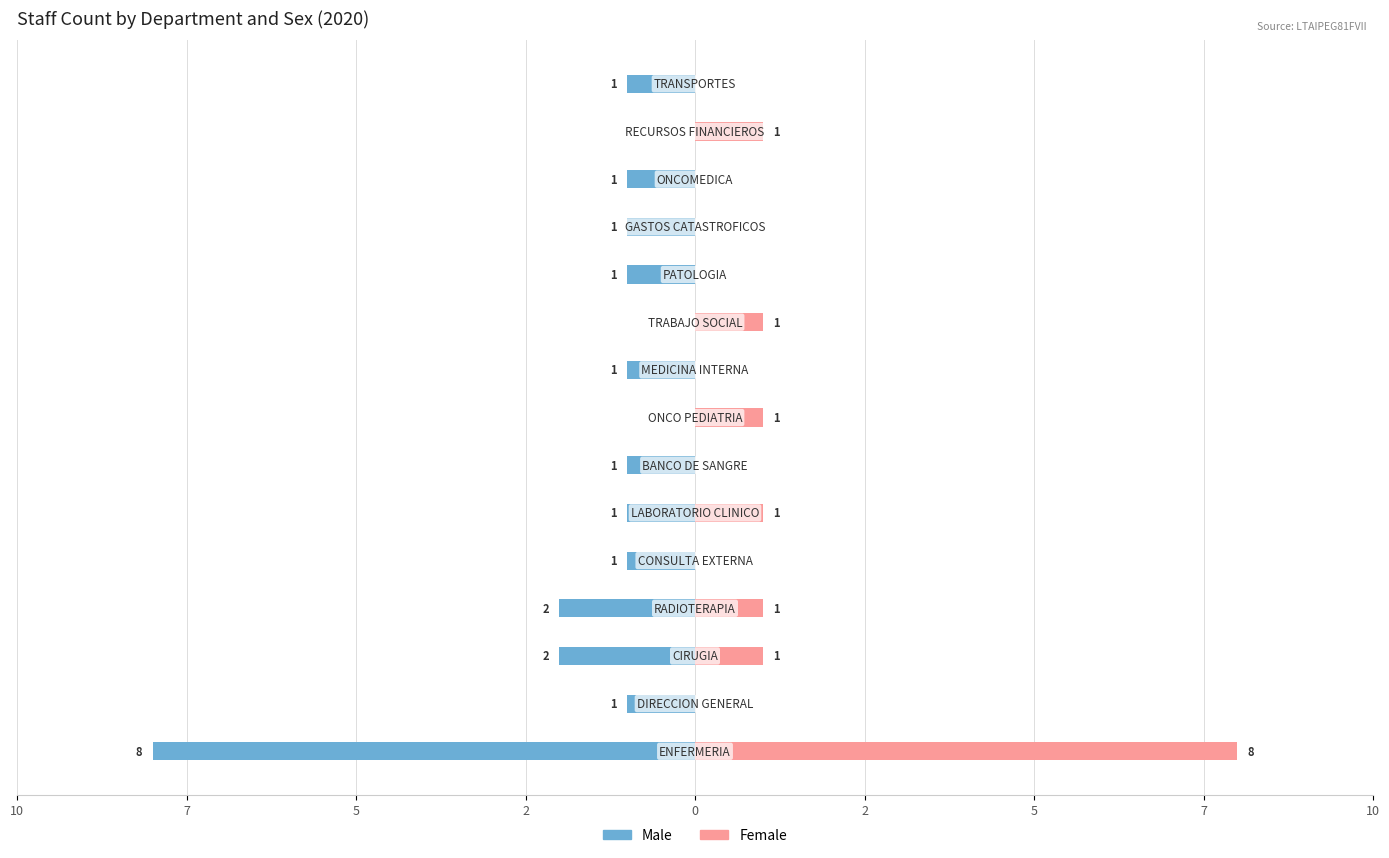

Reading left to right, list all the values displayed in this chart.

Male: -8	-1	-2	-2	-1	-1	-1	0	-1	0	-1	-1	-1	0	-1
Female: 8	0	1	1	0	1	0	1	0	1	0	0	0	1	0